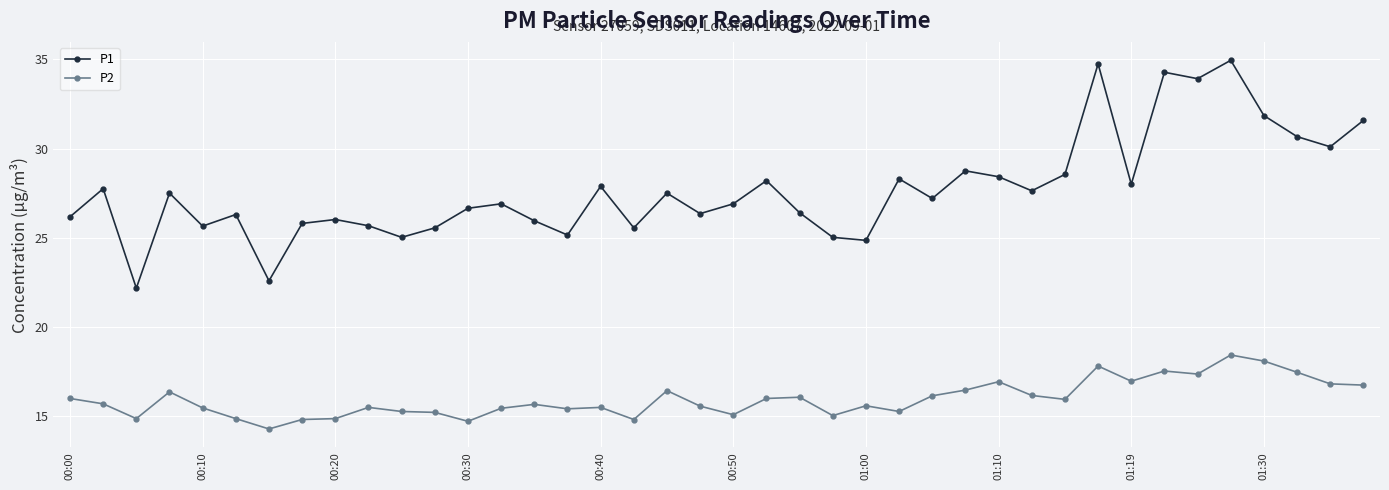

True or false: P1 has more than 1 points higher than both neighbors.

True